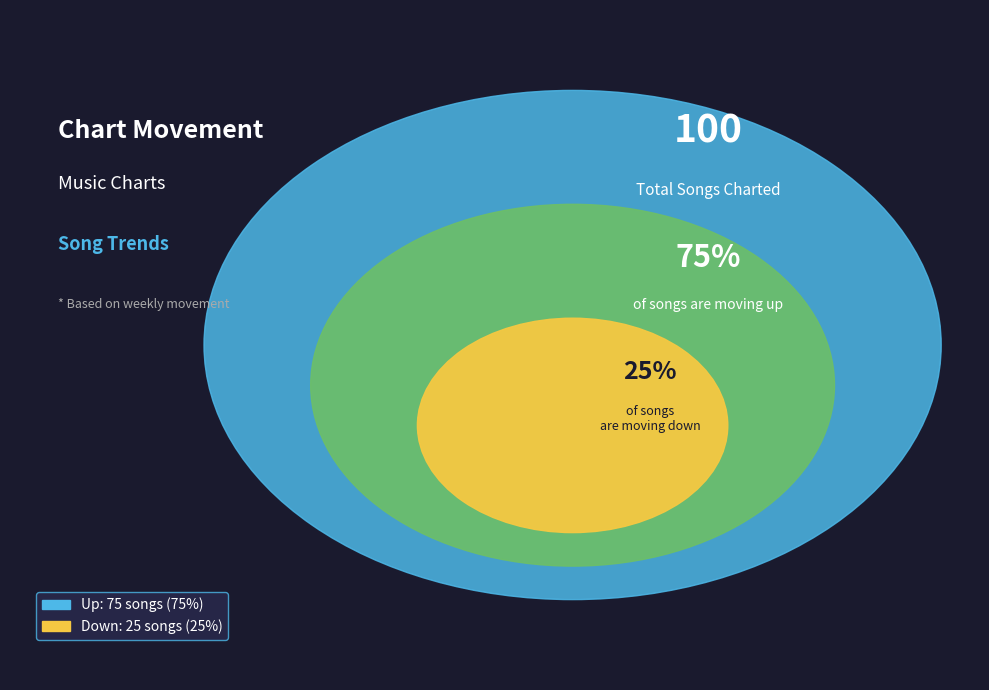

The down slice represents 25% of the pie. True or false?

True